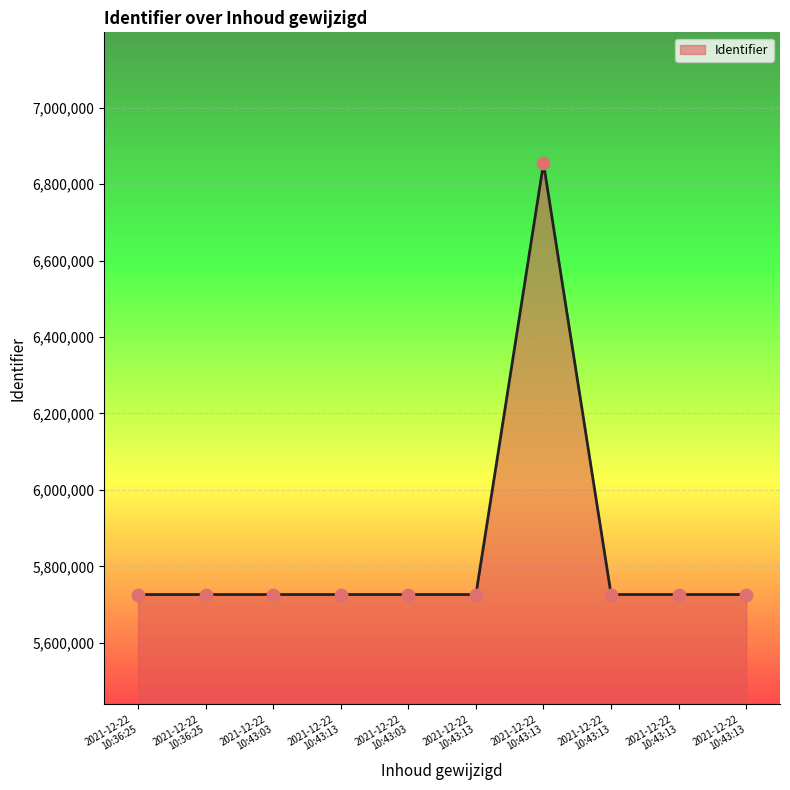

What is the change in value from 2021-12-22
10:43:13 to 2021-12-22
10:43:13?

+1128365